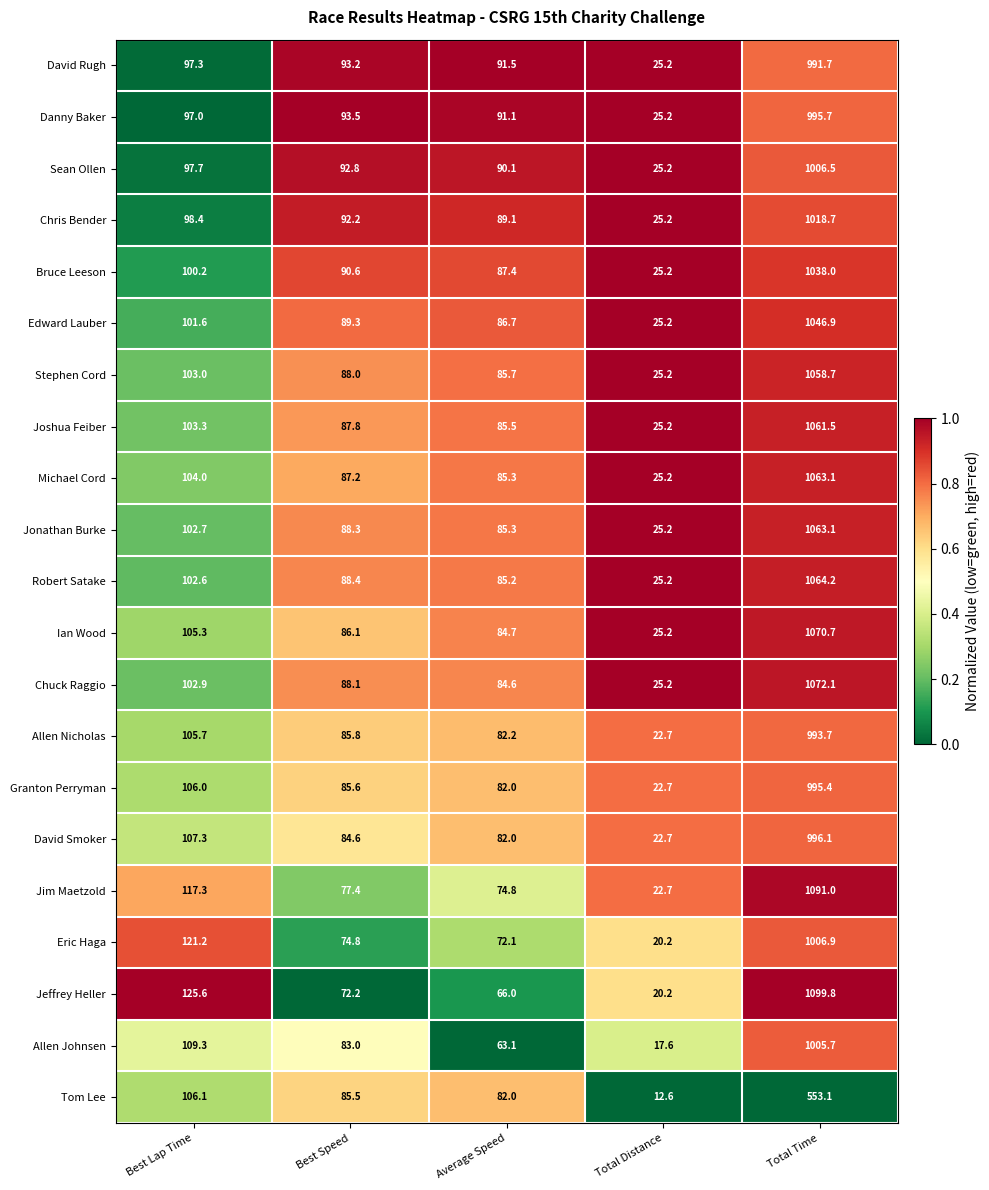

Count the number of categories in the chart.

5